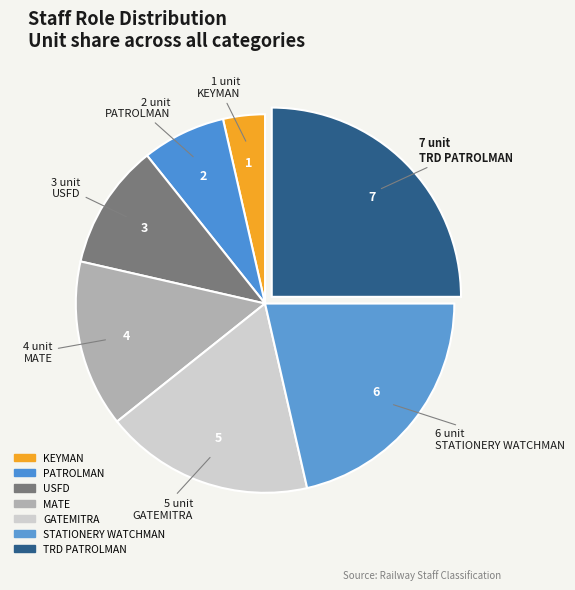

How many segments does this pie chart have?

7